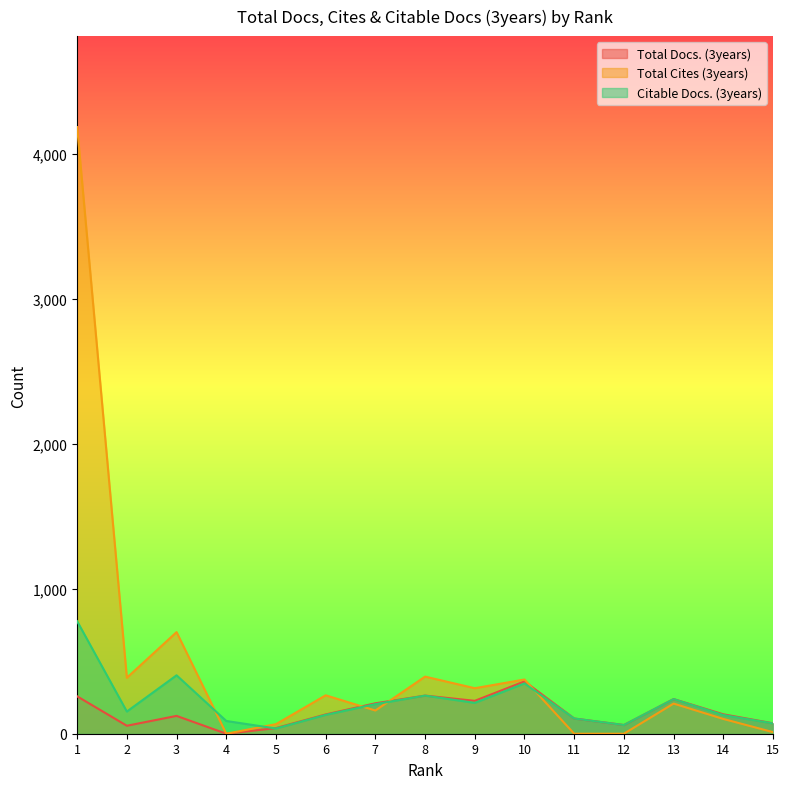

Between 11 and 8, which is larger?

8